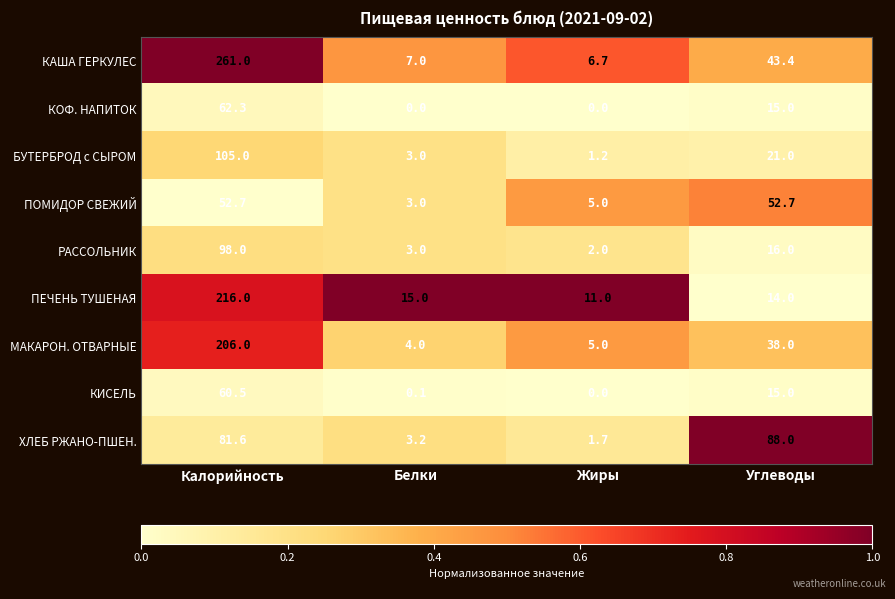

What is the total value across all series at Углеводы?

303.1